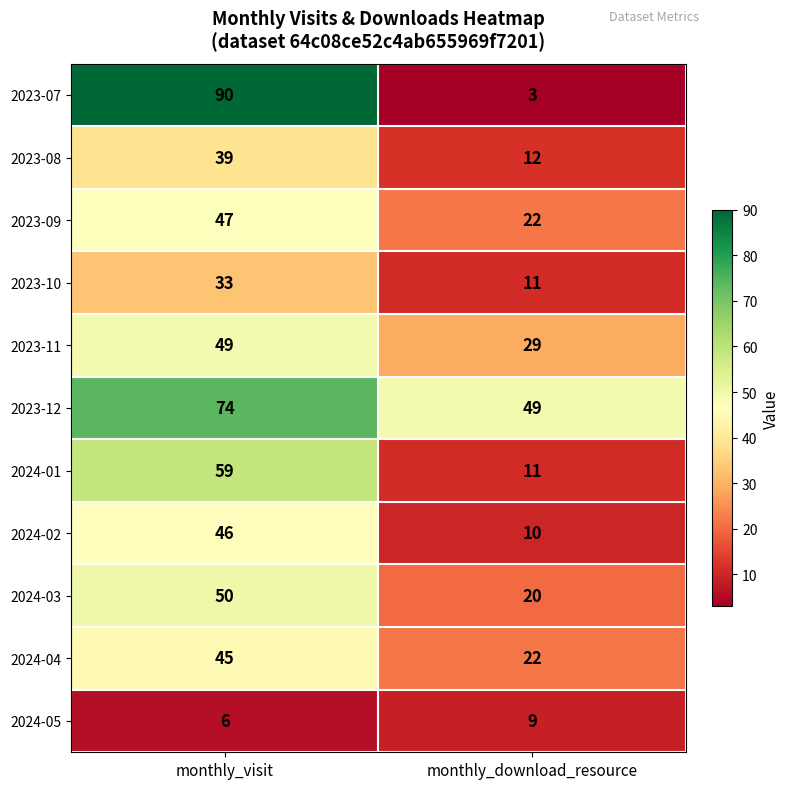

Which category has the highest value across all series?

monthly_visit